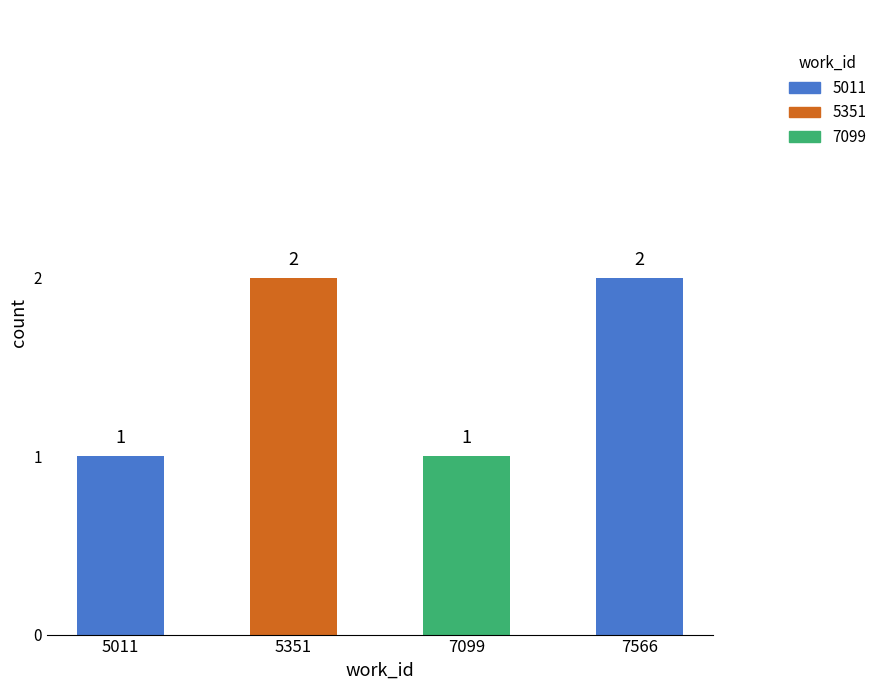

What is the sum of all values?

6